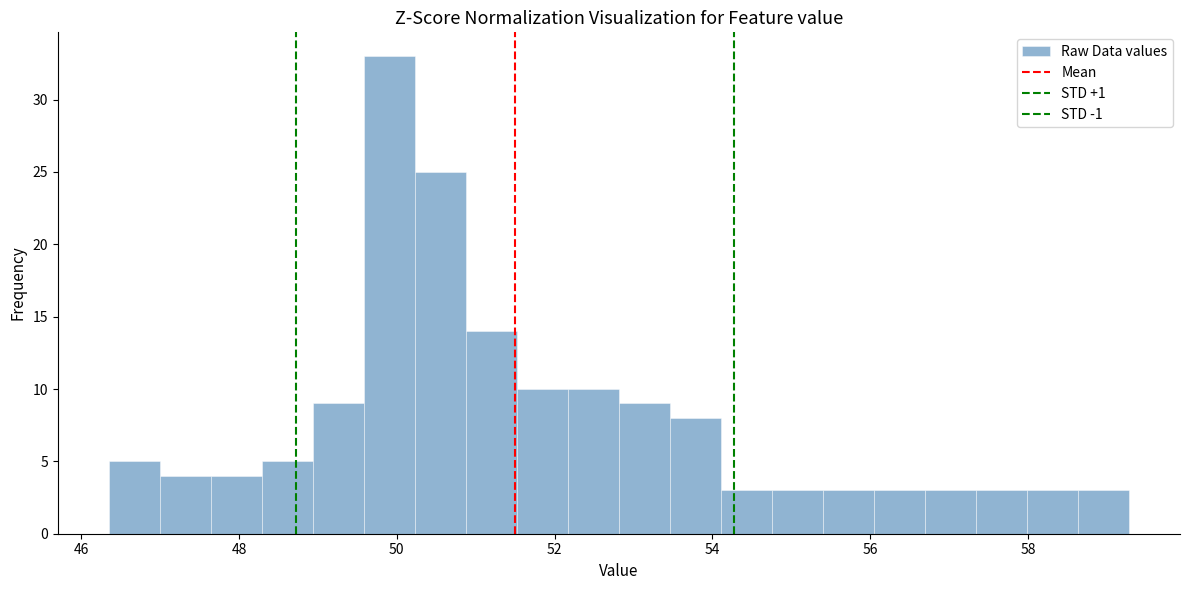

Around what value on the x-axis is the tallest bar? Give the approximate position of its centre, as read against the axis.

50.0